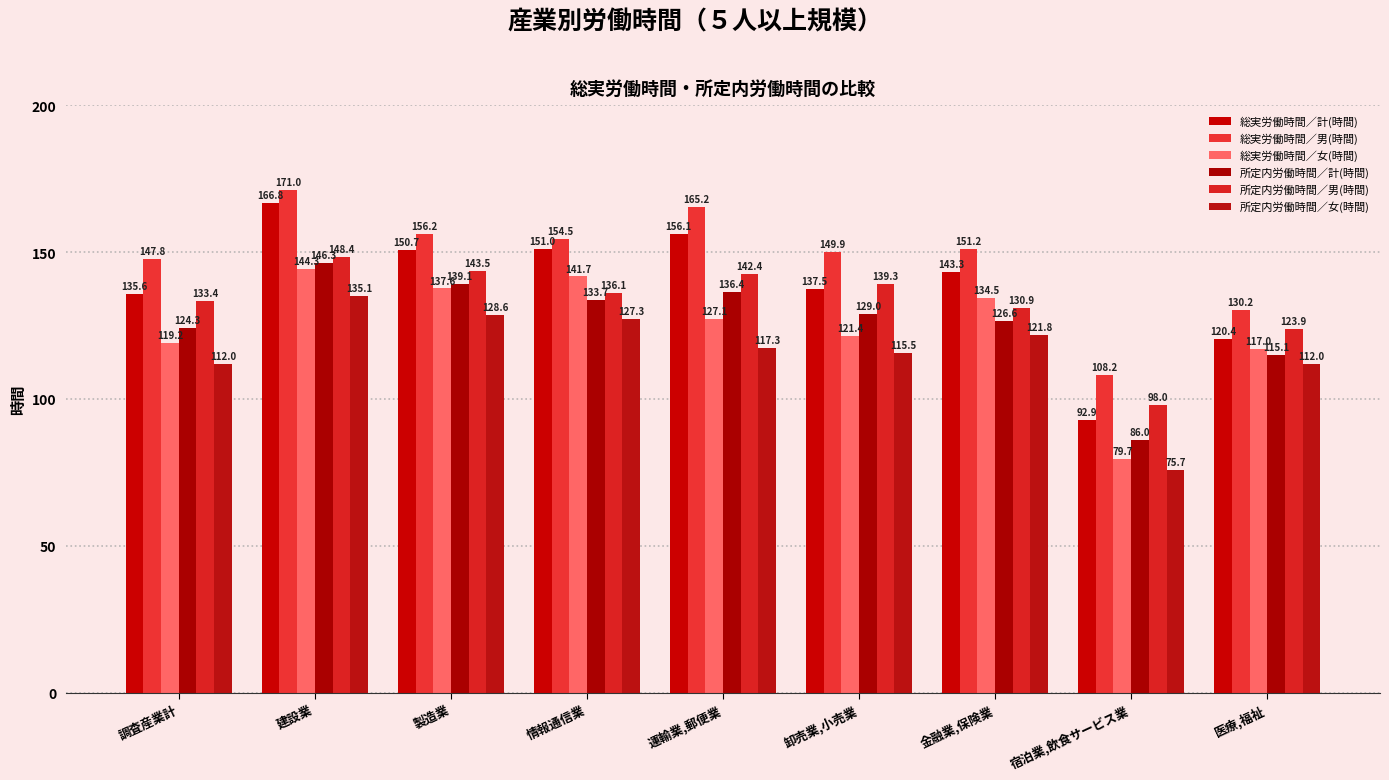

At which category is the sum across all series the highest?

建設業